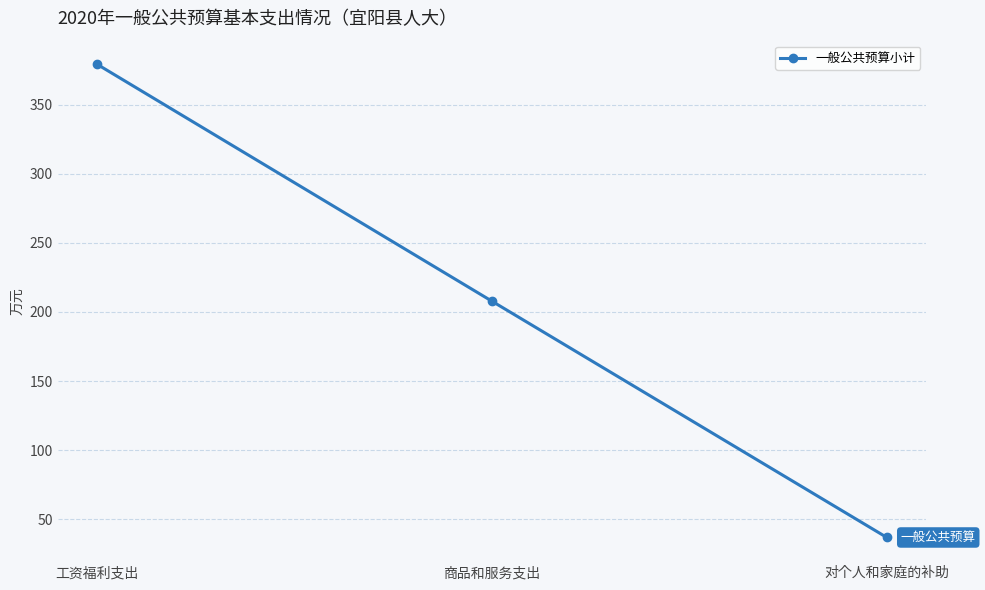

At which label does the data first exceed 207?

工资福利支出